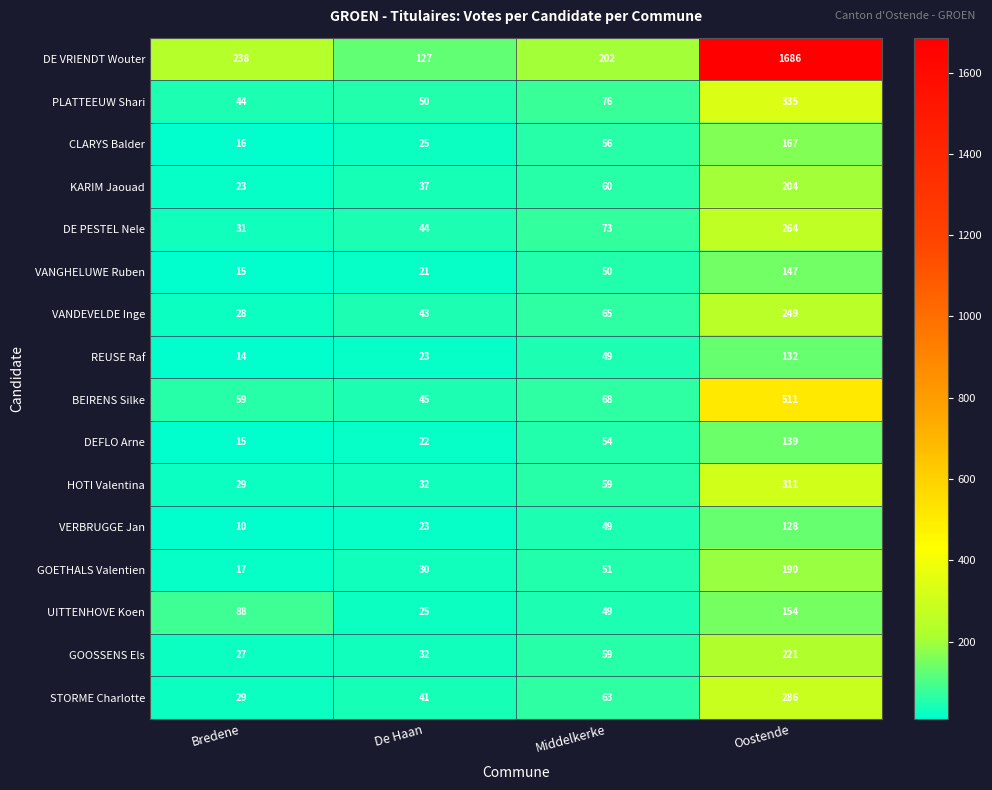

Which category has the lowest value across all series?

Bredene